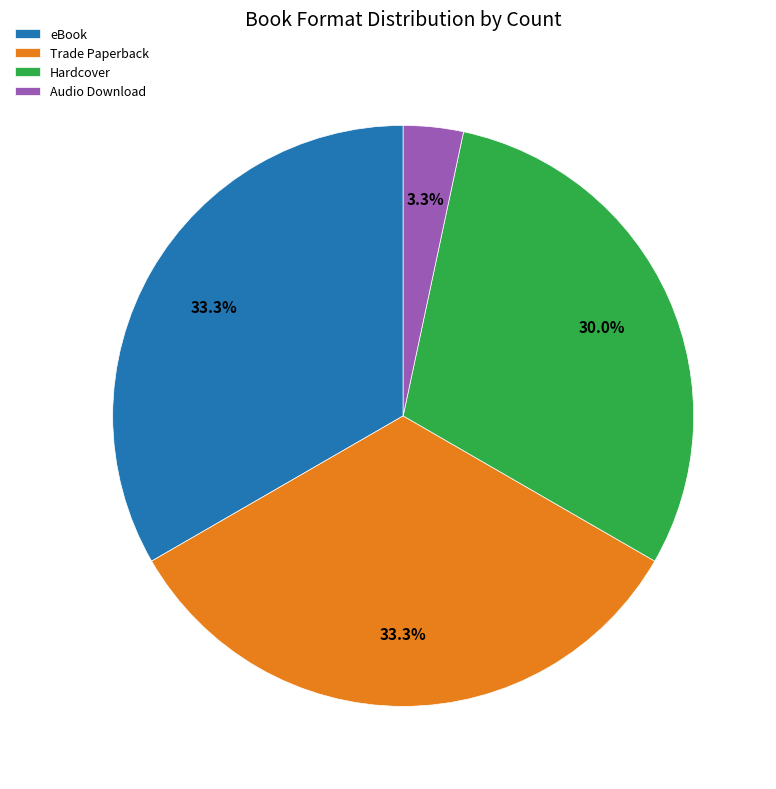

Approximately how many times larger is the value at Audio Download compared to eBook?

0.1